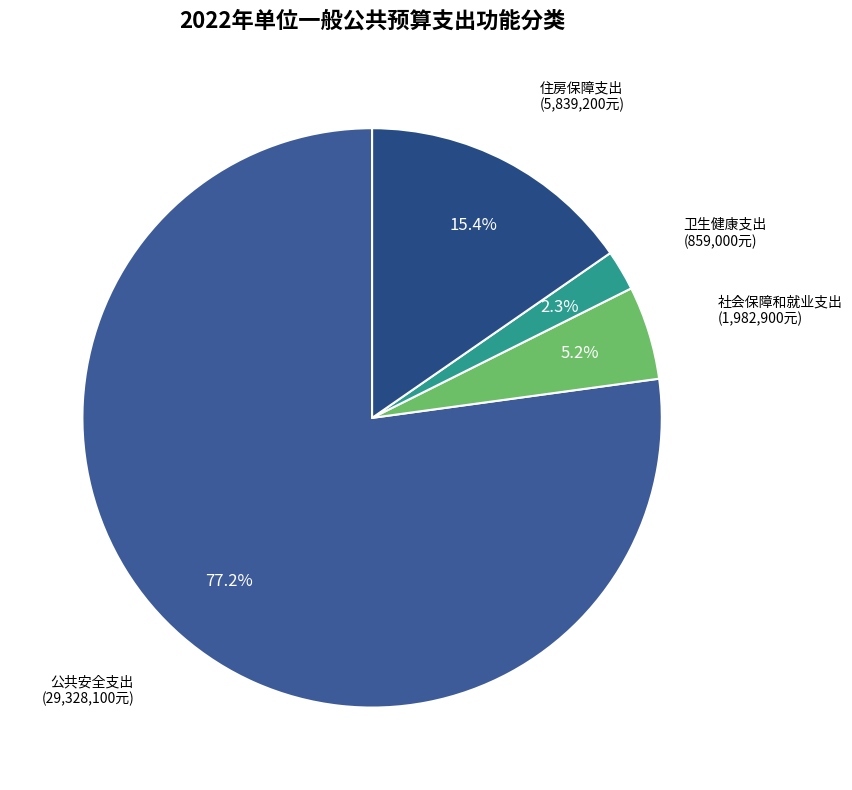

Count the number of slices in the pie.

4